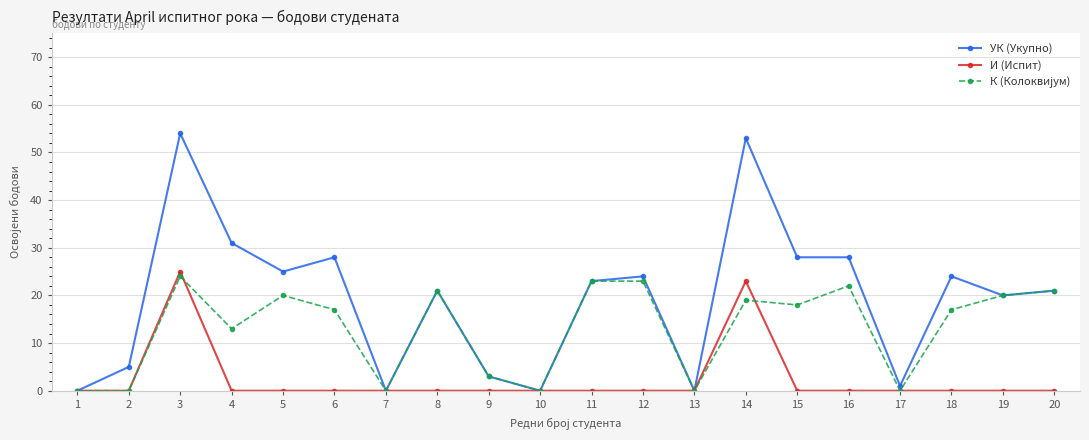

Is it true that УК (Укупно) equals 30 at 8?

False